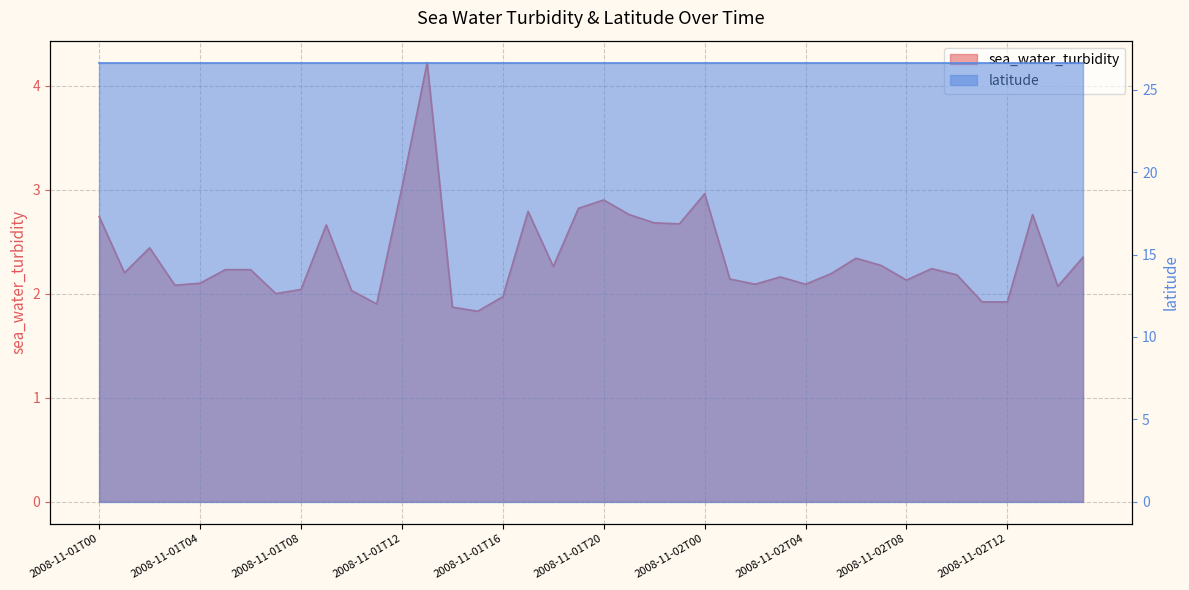

Rank the categories by value from lowest to highest.

2008-11-01T15, 2008-11-01T14, 2008-11-01T11, 2008-11-02T11, 2008-11-02T12, 2008-11-01T16, 2008-11-01T07, 2008-11-01T10, 2008-11-01T08, 2008-11-02T14, 2008-11-01T03, 2008-11-02T02, 2008-11-02T04, 2008-11-01T04, 2008-11-02T08, 2008-11-02T01, 2008-11-02T03, 2008-11-02T10, 2008-11-02T05, 2008-11-01T01, 2008-11-01T05, 2008-11-01T06, 2008-11-02T09, 2008-11-01T18, 2008-11-02T07, 2008-11-02T06, 2008-11-02T15, 2008-11-01T02, 2008-11-01T09, 2008-11-01T23, 2008-11-01T22, 2008-11-01T00, 2008-11-01T21, 2008-11-02T13, 2008-11-01T17, 2008-11-01T19, 2008-11-01T20, 2008-11-02T00, 2008-11-01T12, 2008-11-01T13